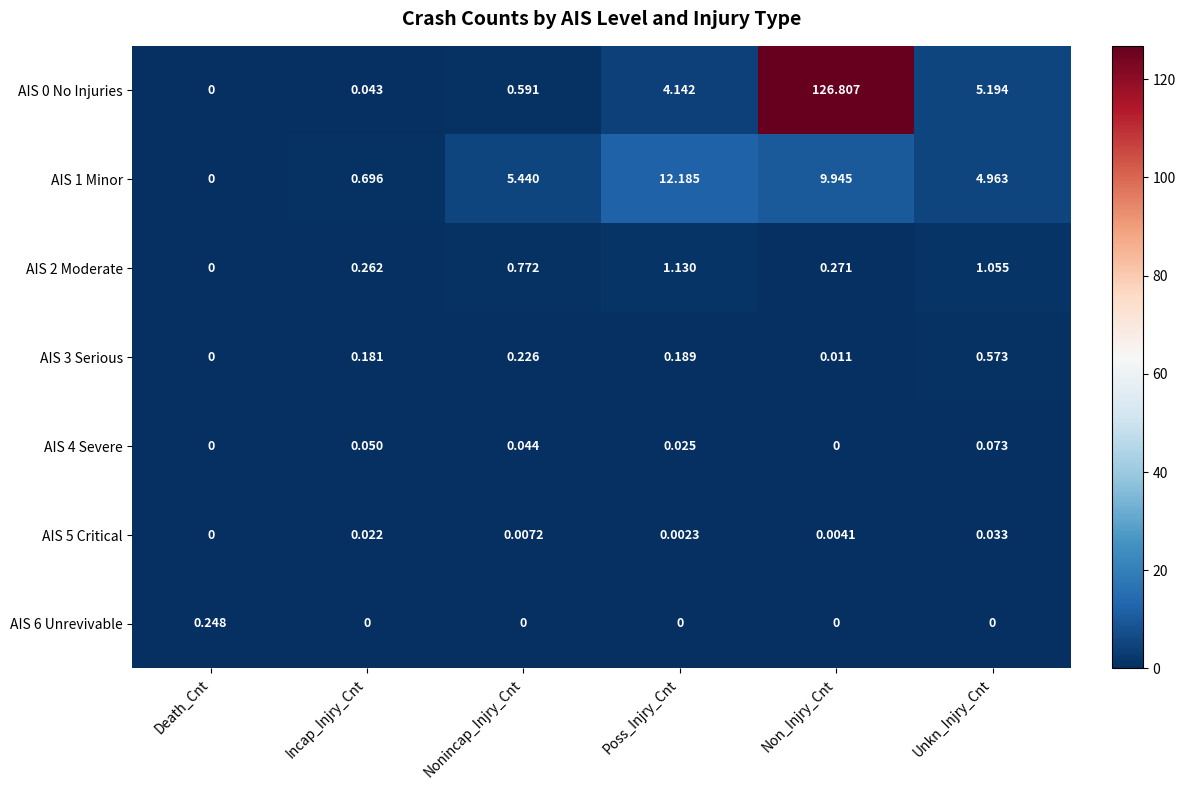

Is the value of AIS 5 Critical at Incap_Injry_Cnt greater than the value of AIS 2 Moderate at Nonincap_Injry_Cnt?

No